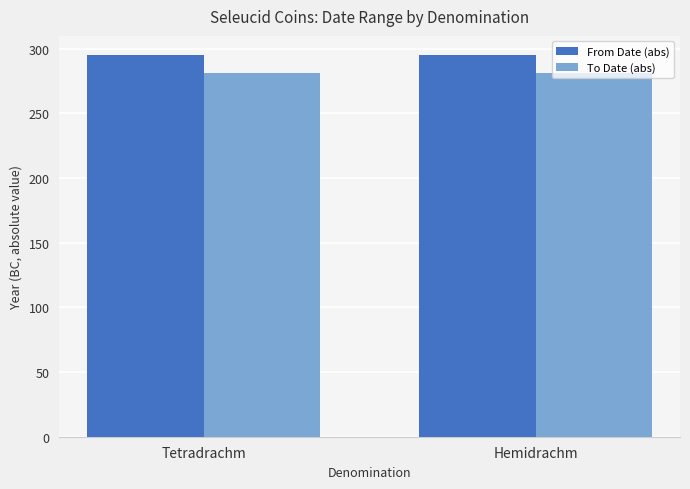

Is it true that To Date (abs) equals 368 at Hemidrachm?

False